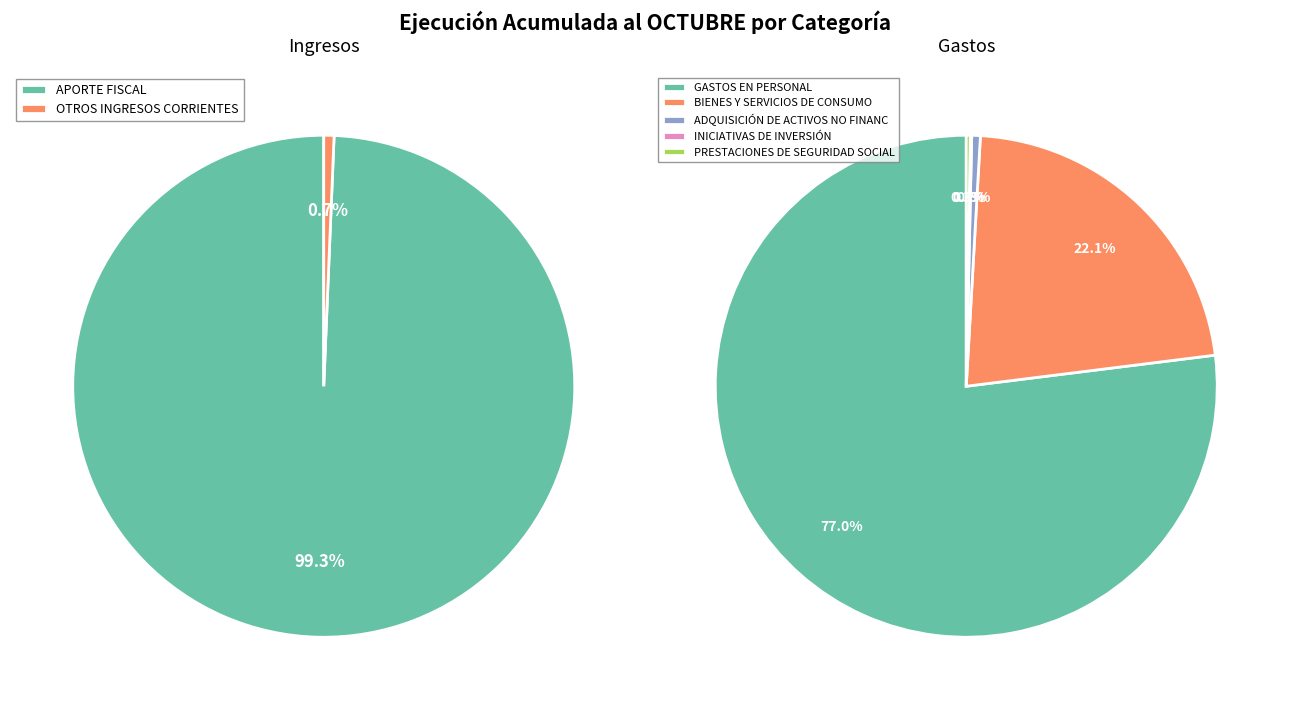

The GASTOS EN PERSONAL slice represents 46% of the pie. True or false?

False